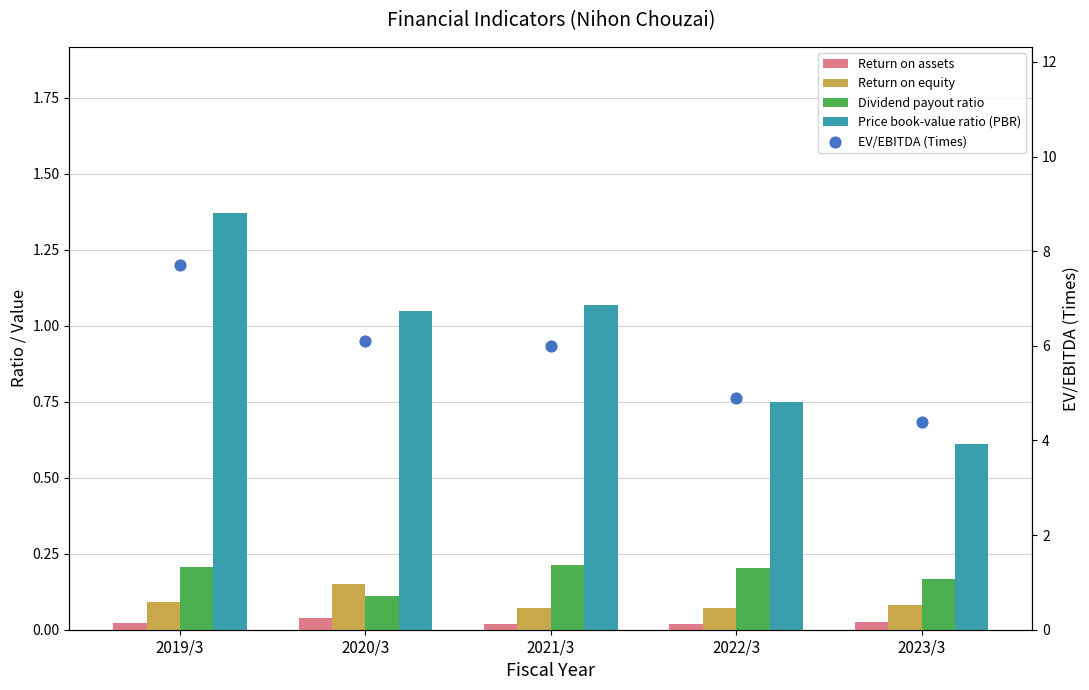

What are all the series names shown in the legend?

Return on assets, Return on equity, Dividend payout ratio, Price book-value ratio (PBR), EV/EBITDA (Times)